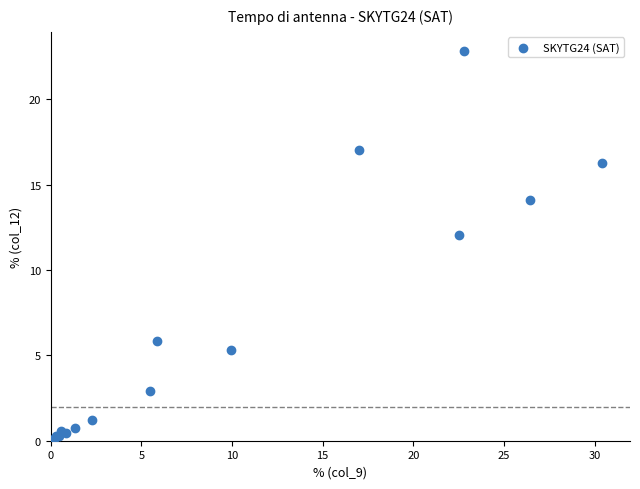

What Y value in the scatter plot is closest to 11?

12.0